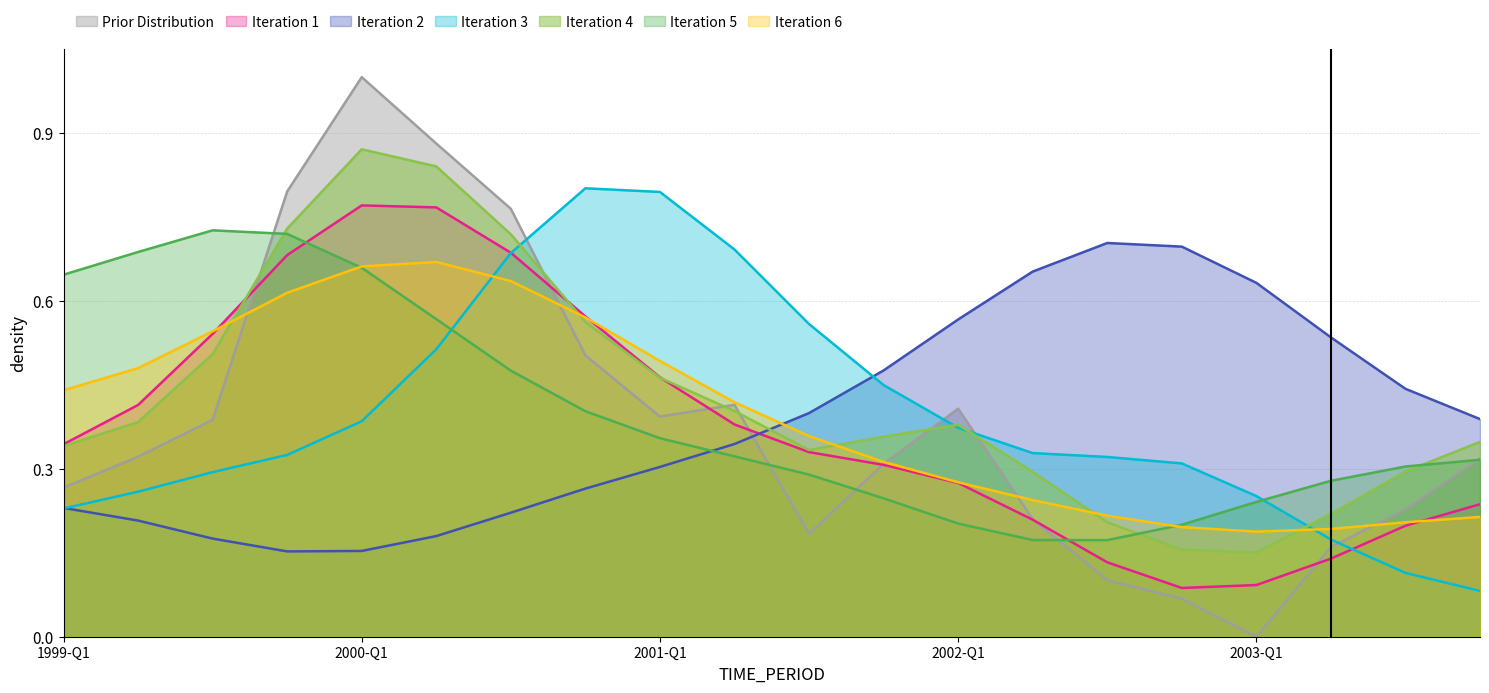

What is the difference between the maximum and minimum values?

1.0